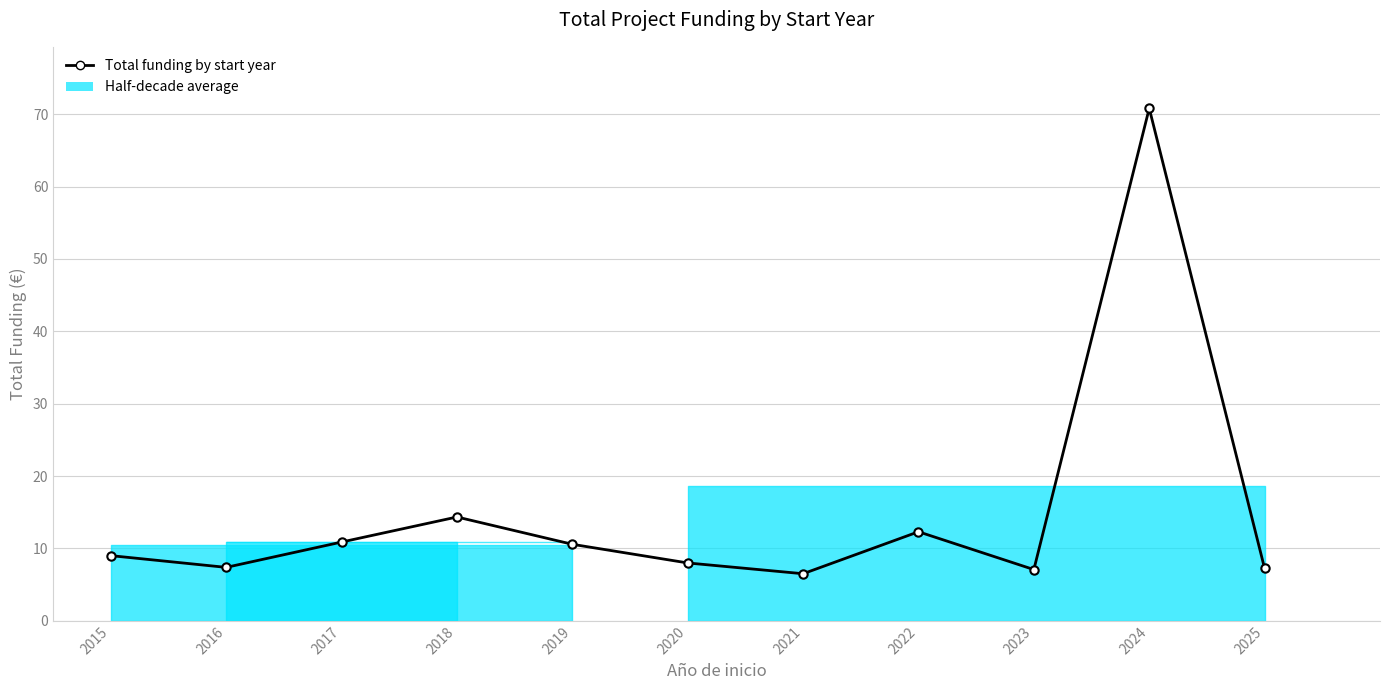

Between 2019 and 2023, which is larger?

2019